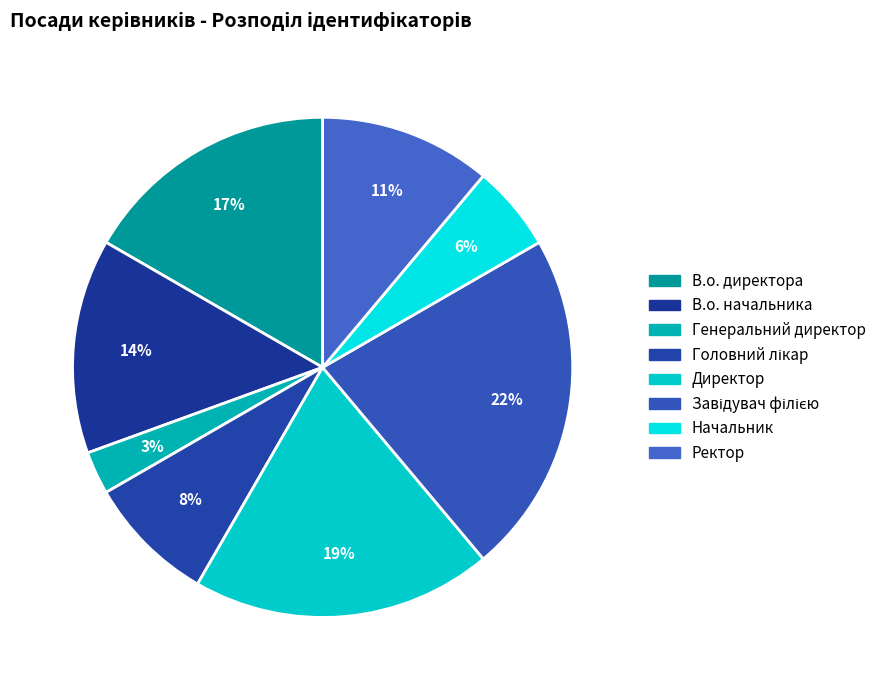

Does any single category account for the majority?

No